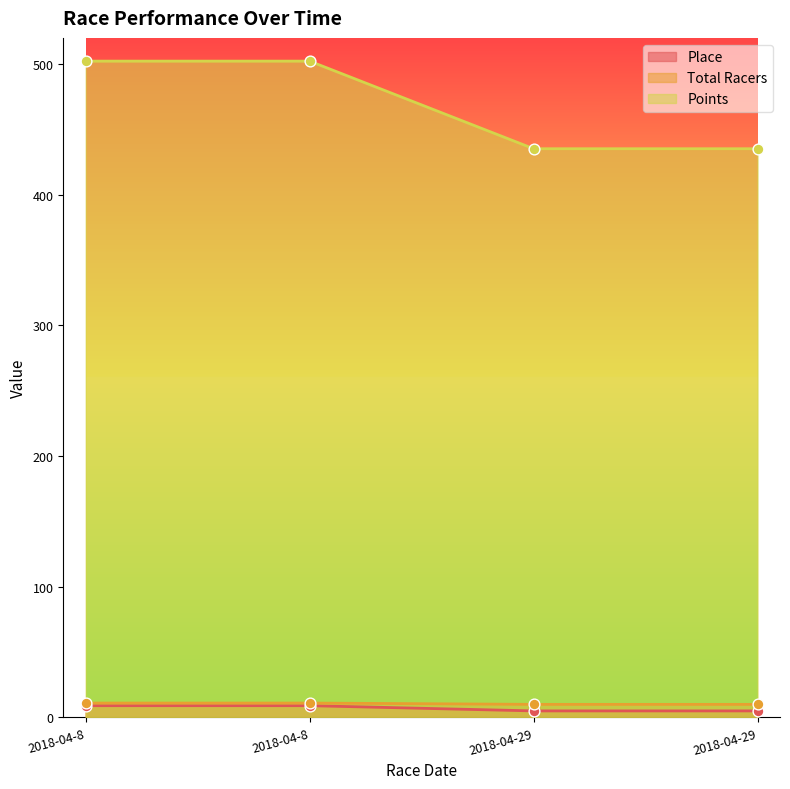

At how many categories does at least one series exceed 193?

4